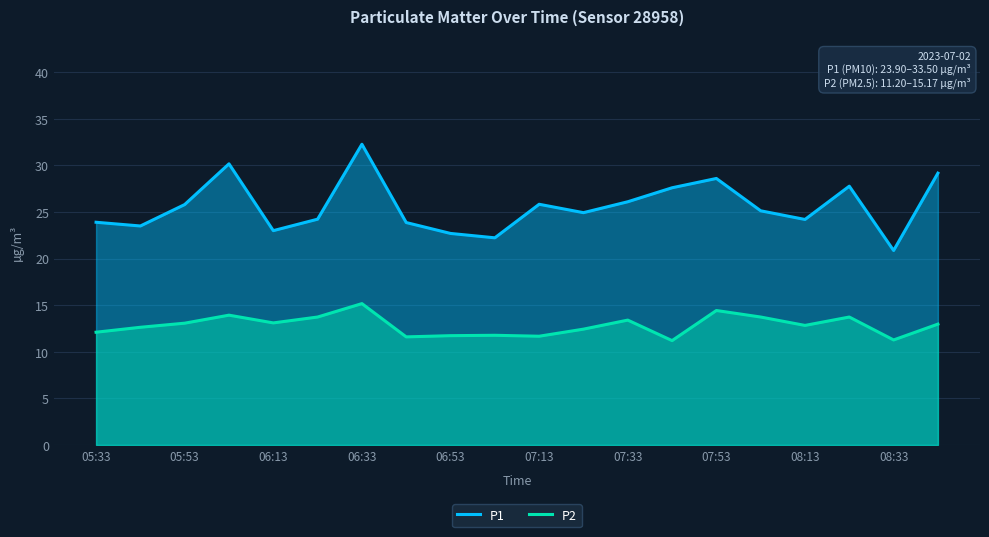

True or false: P2 and P1 intersect in this chart.

False